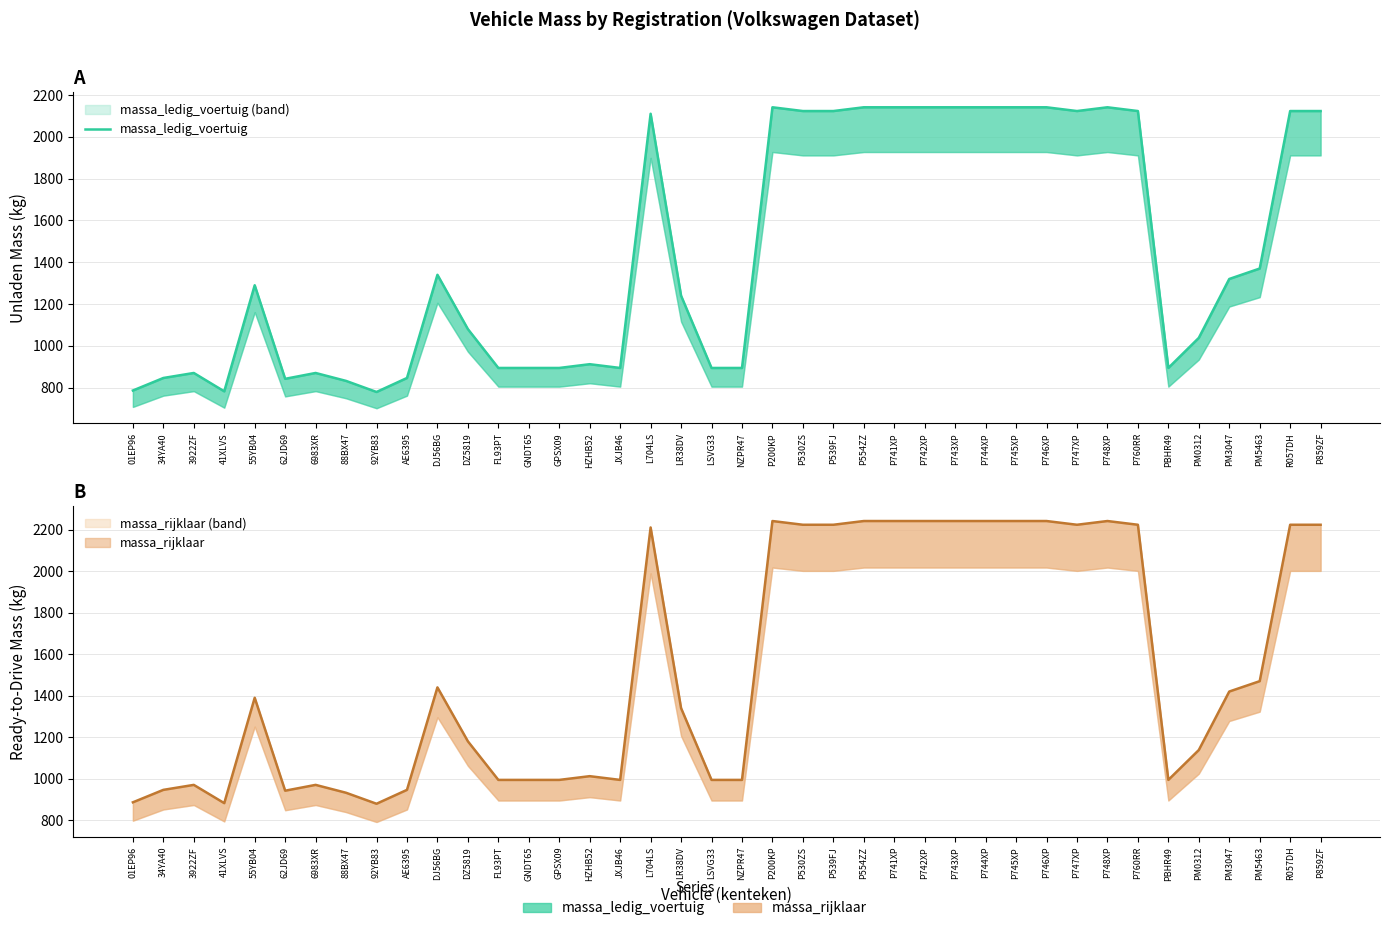

The chart shows a value of 894 at PBHR49. True or false?

True